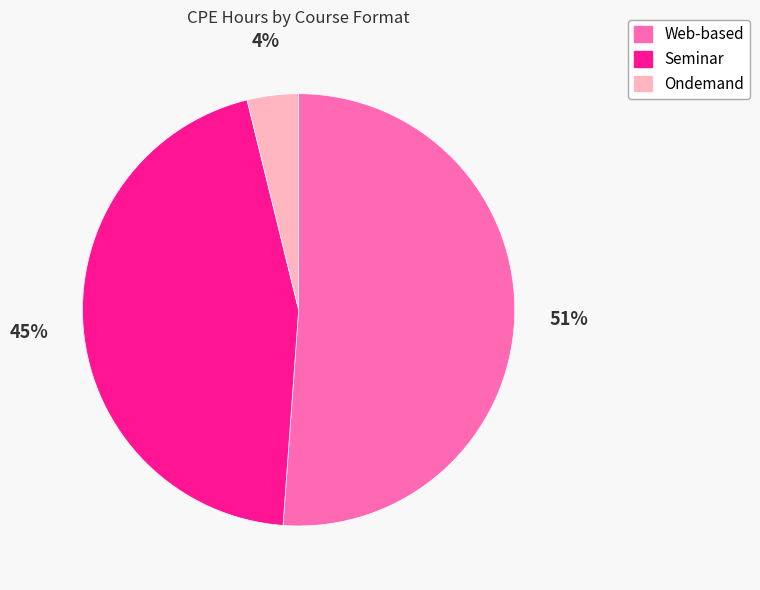

How many slices are in this pie chart?

3